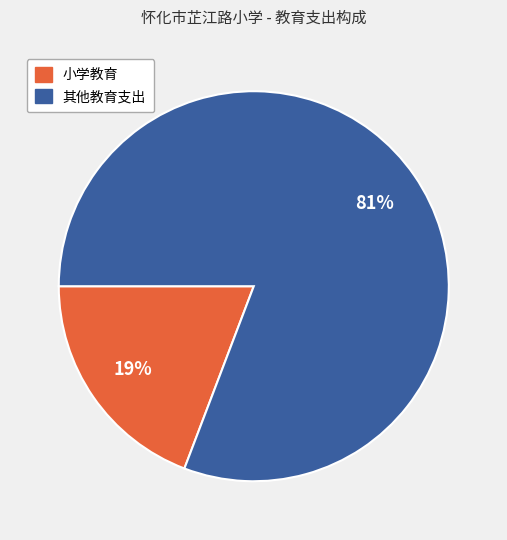

To the nearest percent, what percentage of the pie is 其他教育支出?

81%